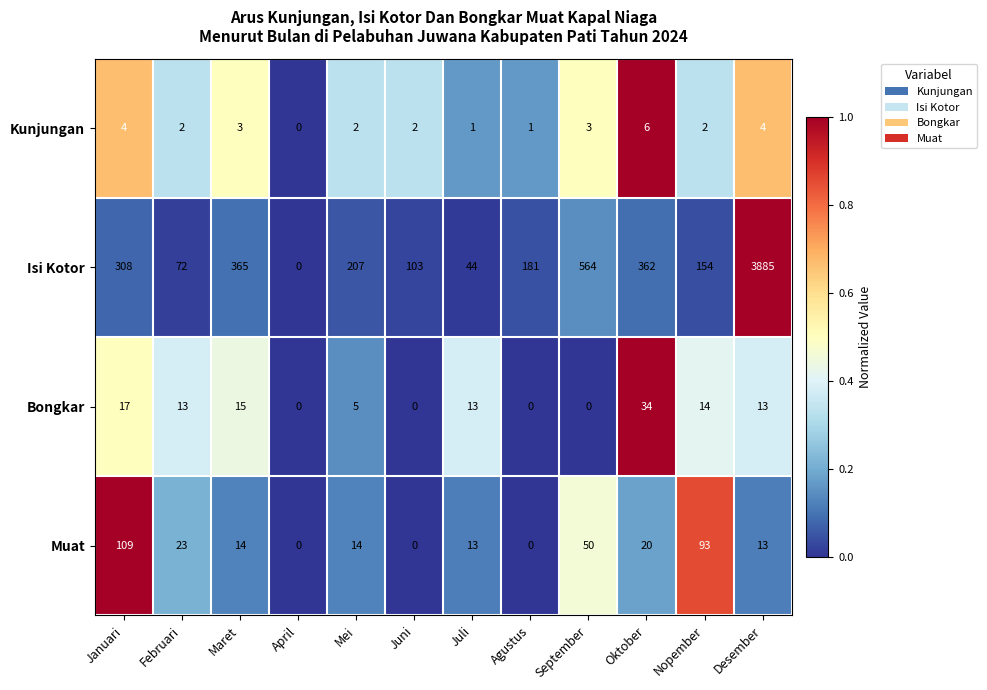

Which series has the widest spread of values?

Isi Kotor